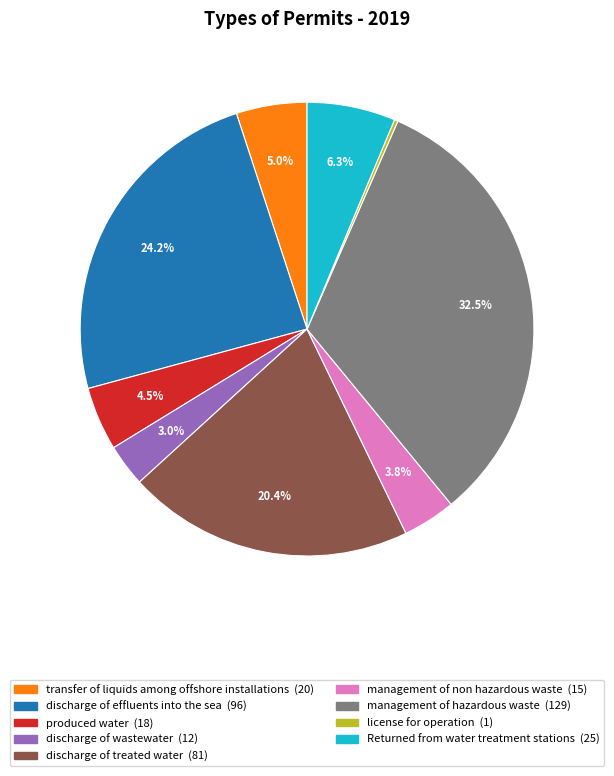

Does any single category account for the majority?

No